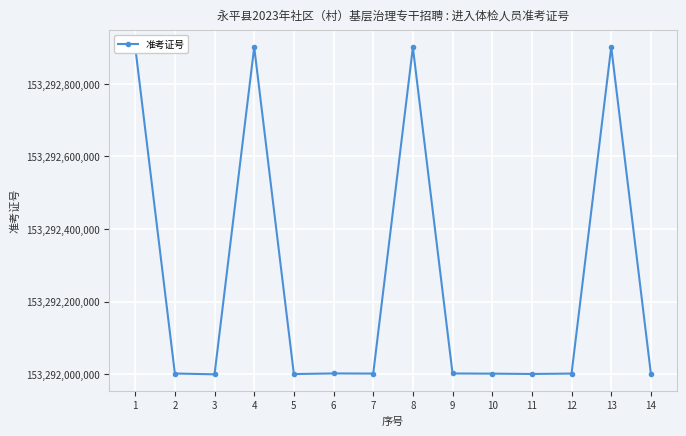

What is the sum of all values?

2146091623891